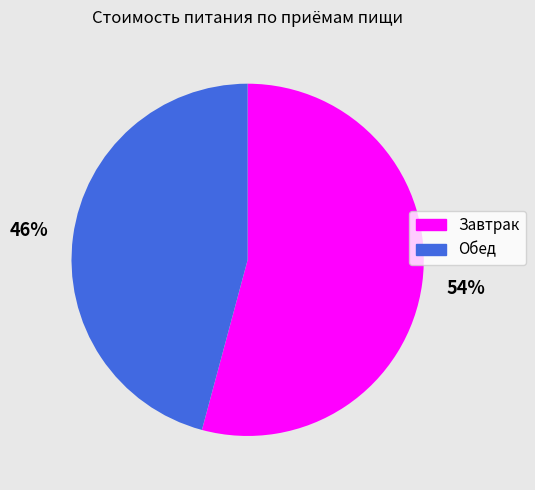

Which has a higher value, Завтрак or Обед?

Завтрак